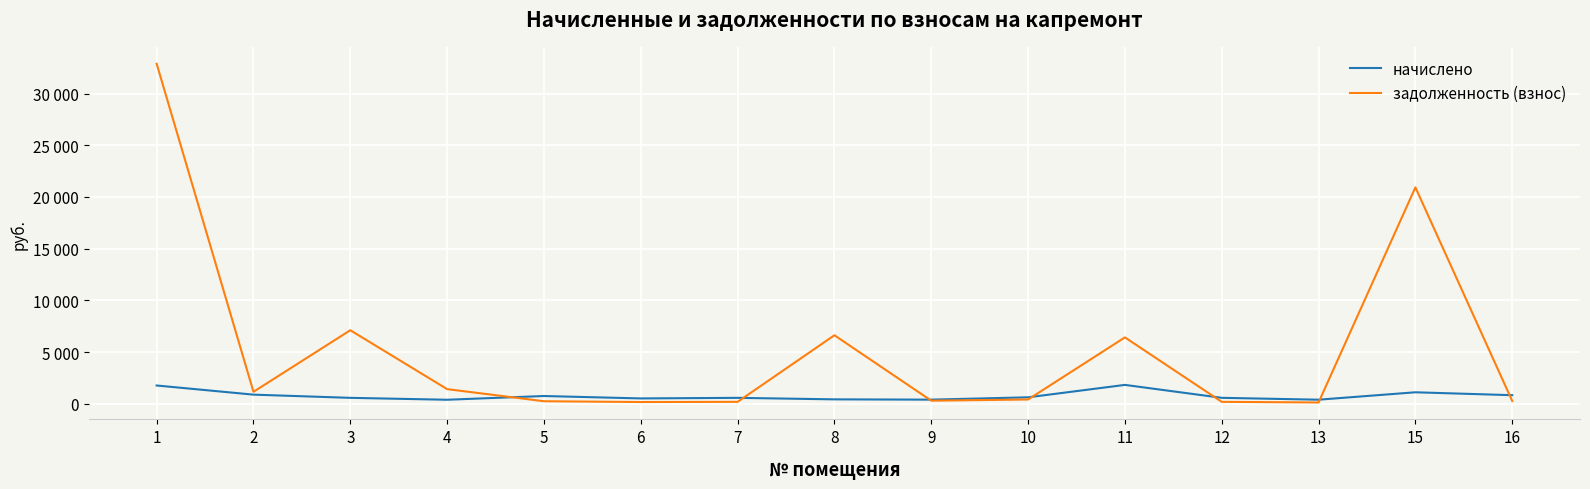

Does the chart display data point markers on the line(s)?

No